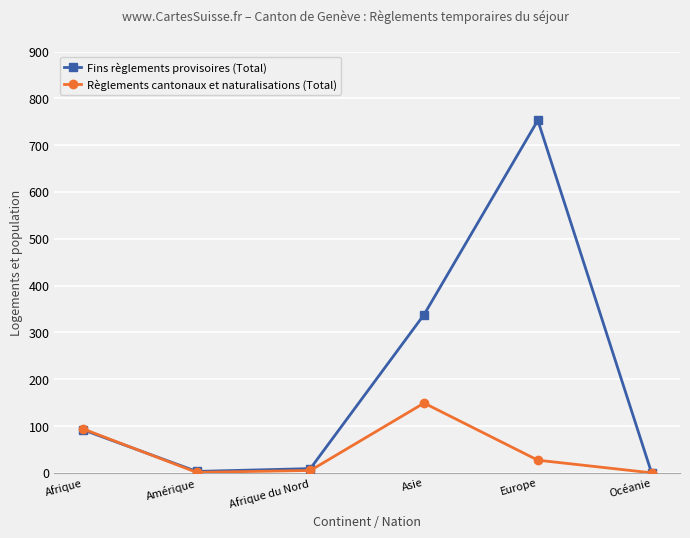

What is the label of the 2nd point from the left?

Amérique